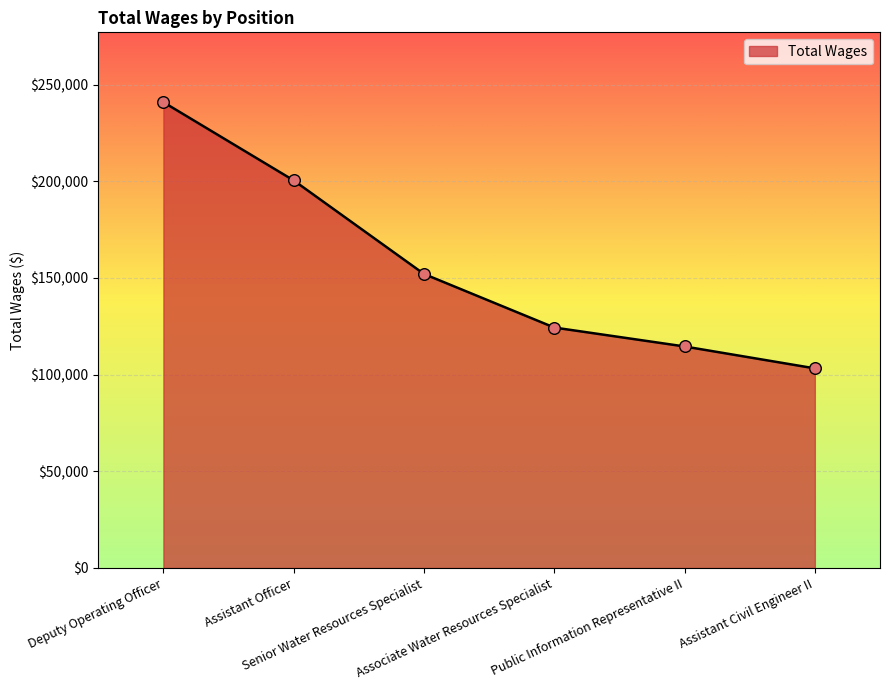

Approximately how many times larger is the value at Deputy Operating Officer compared to Senior Water Resources Specialist?

1.6